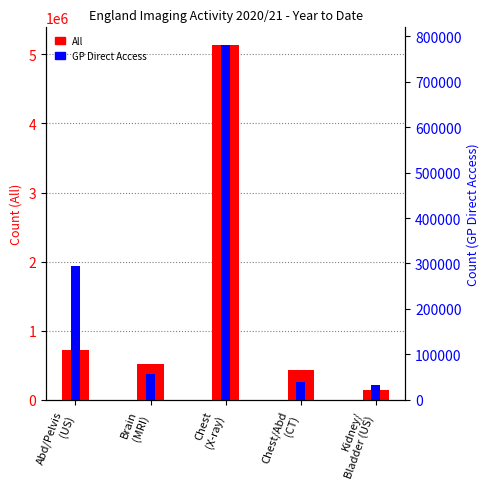

Which series has the largest range (max minus min)?

All